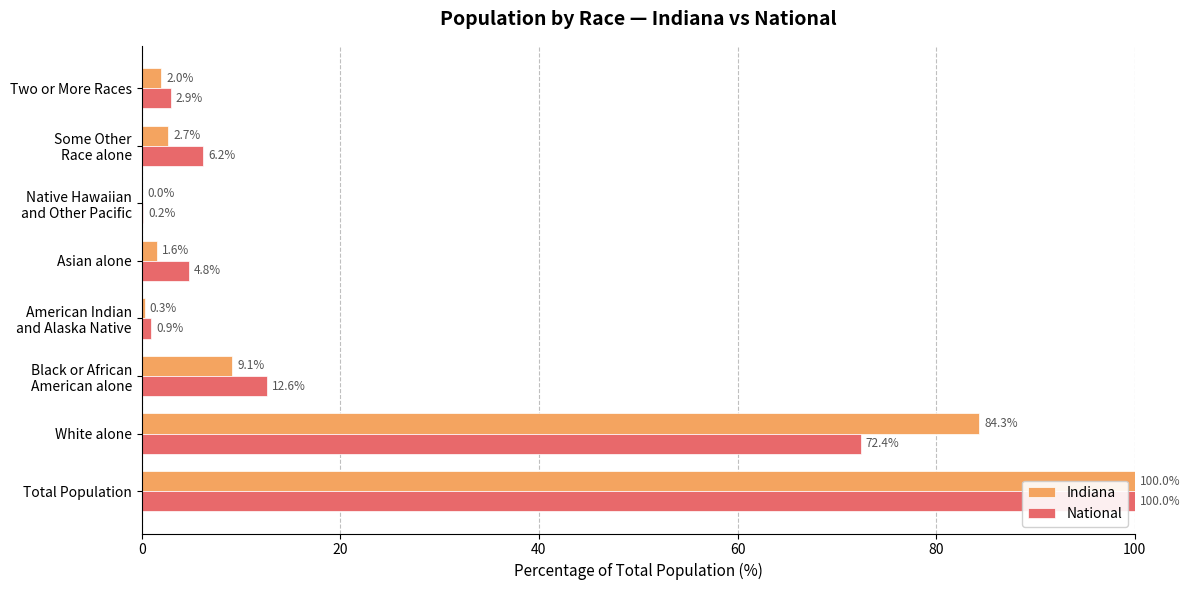

What is the greatest value displayed?

100.0